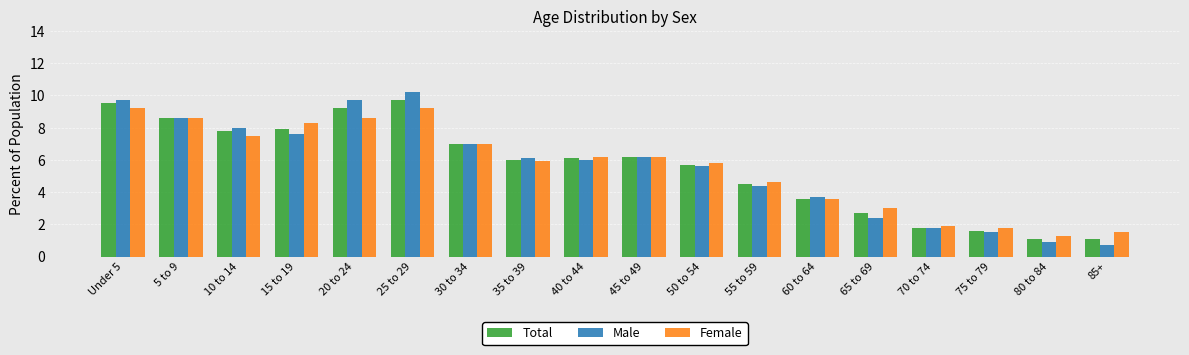

At which label is Female closest to 5?

55 to 59